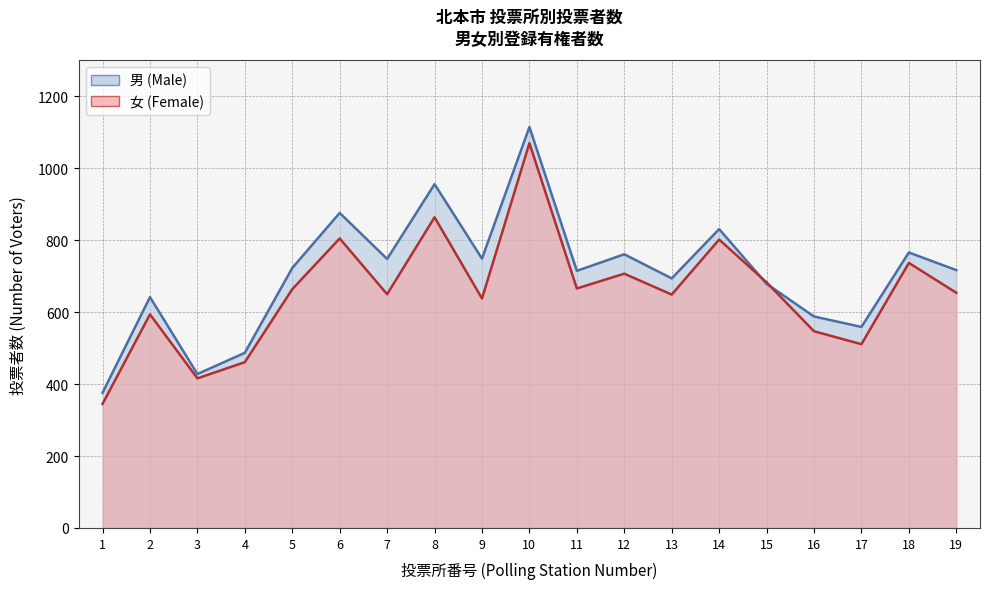

At 4, list the series in order from largest to smallest.

男 (Male), 女 (Female)